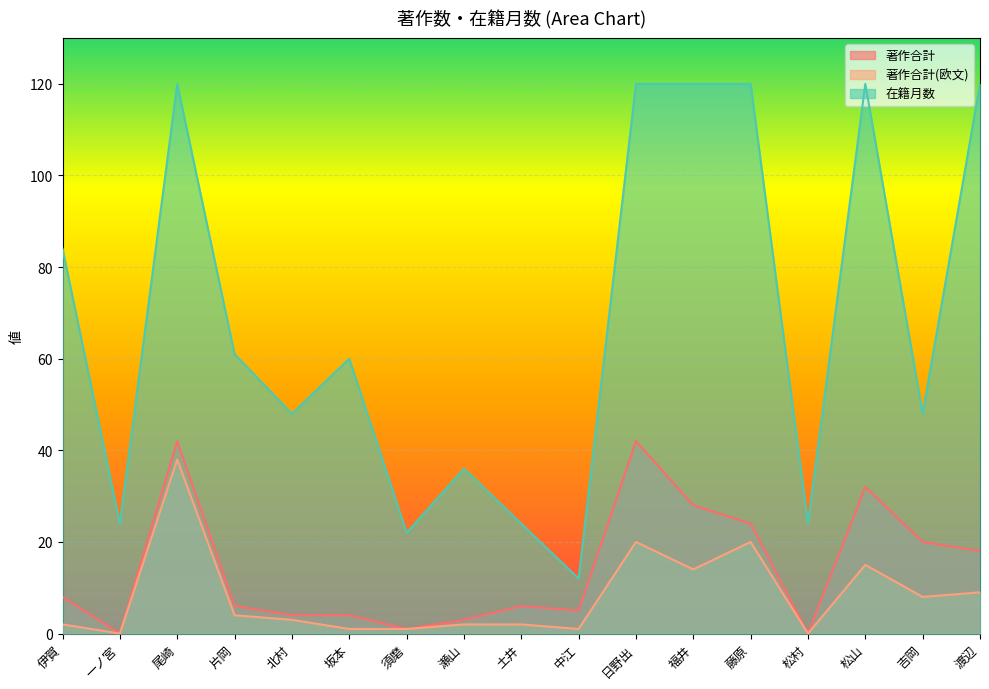

Which series has the largest total across all categories?

在籍月数